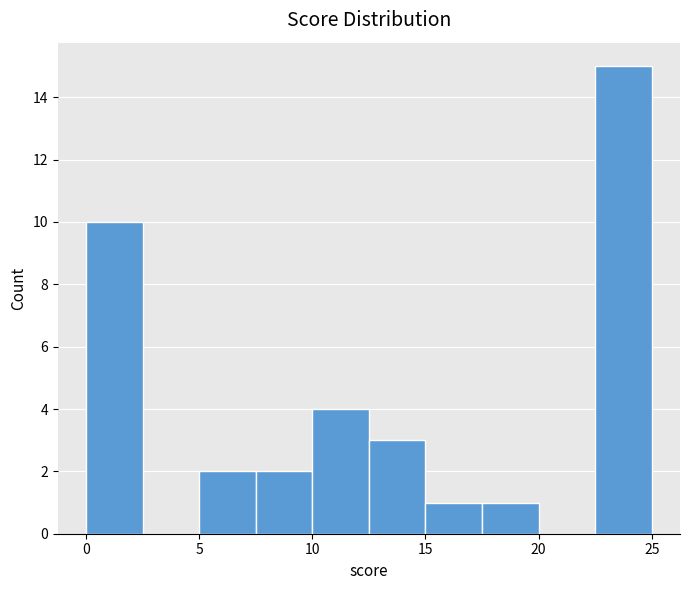

Over which range of the x-axis is the bar tallest?

22.5 to 25.0